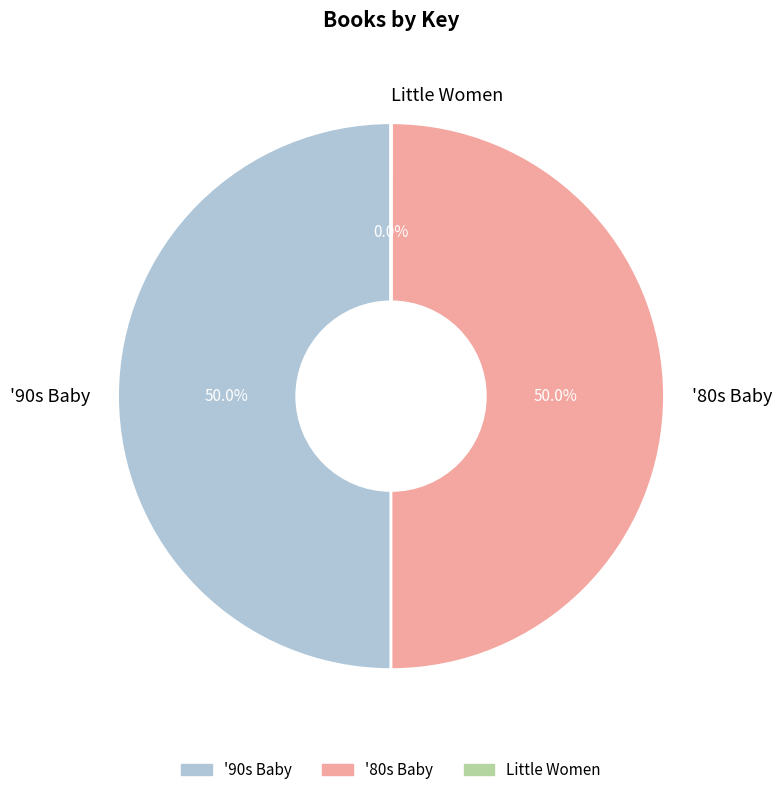

Is the sum of '80s Baby and '90s Baby greater than half?

Yes